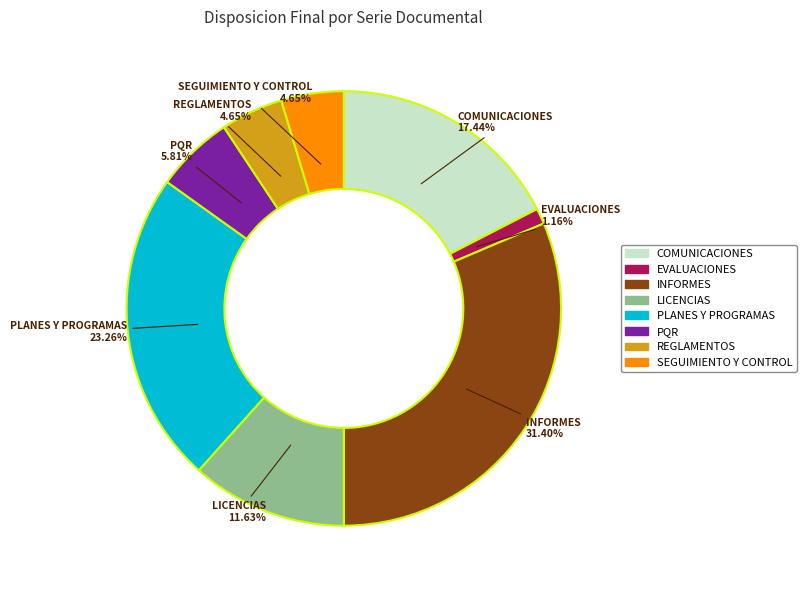

Combined, what portion of the pie is REGLAMENTOS and PLANES Y PROGRAMAS?

27.9%